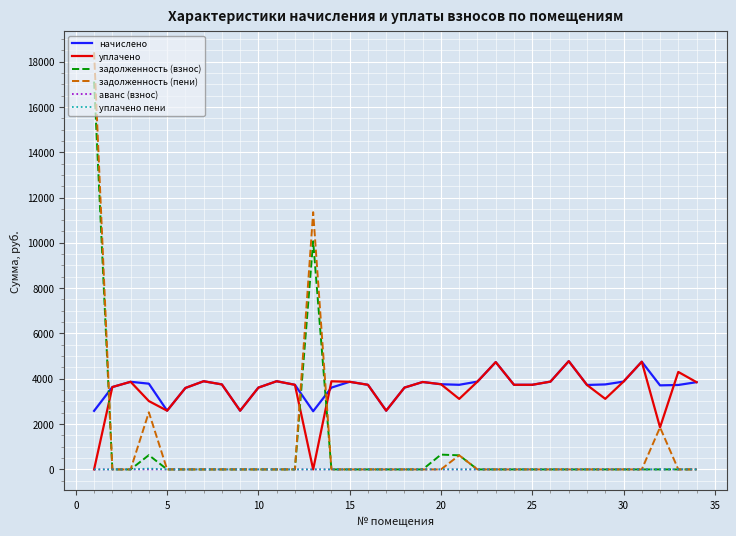

What is the maximum value shown in the chart?

18408.0